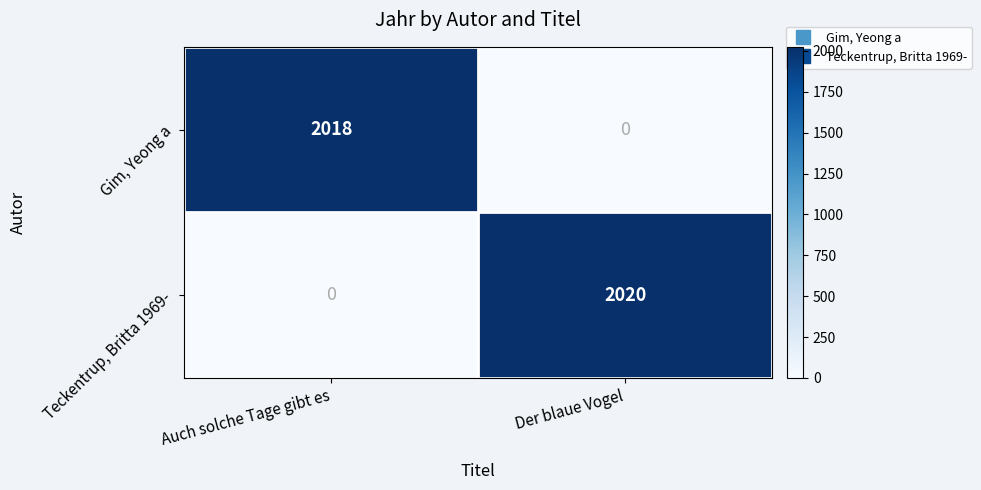

At how many categories does at least one series exceed 1391?

2